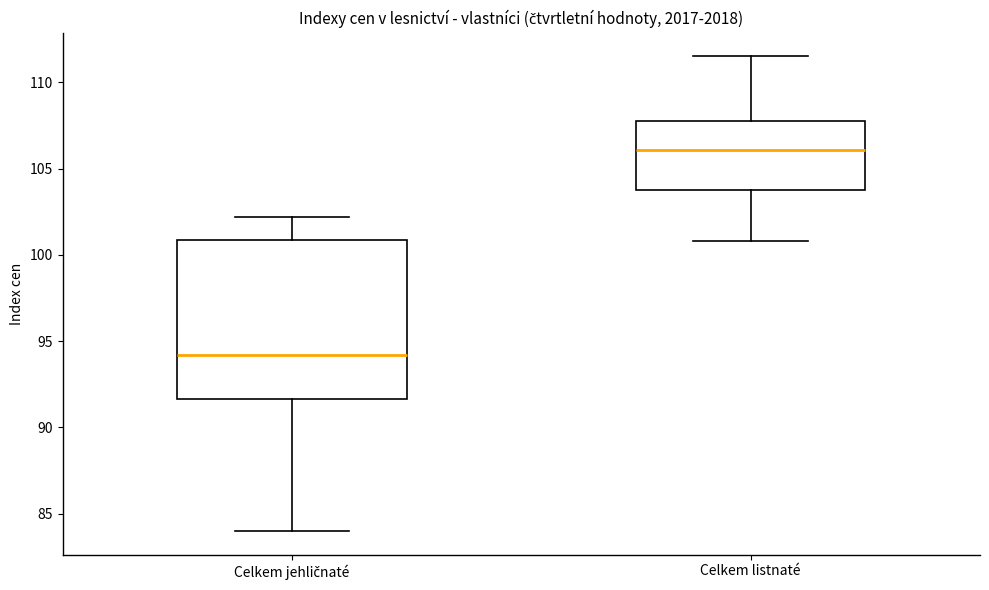

Where is the lower edge of the box for Celkem listnaté on the y-axis? The values are not printed on the chart, so give them approximately, as read against the axis.

104.0